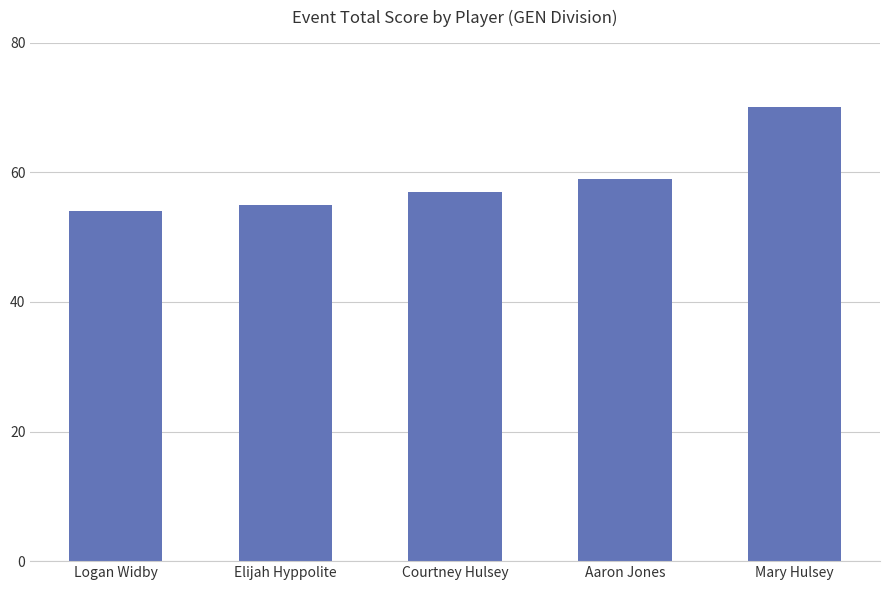

What is the difference between the second highest and minimum values?

5